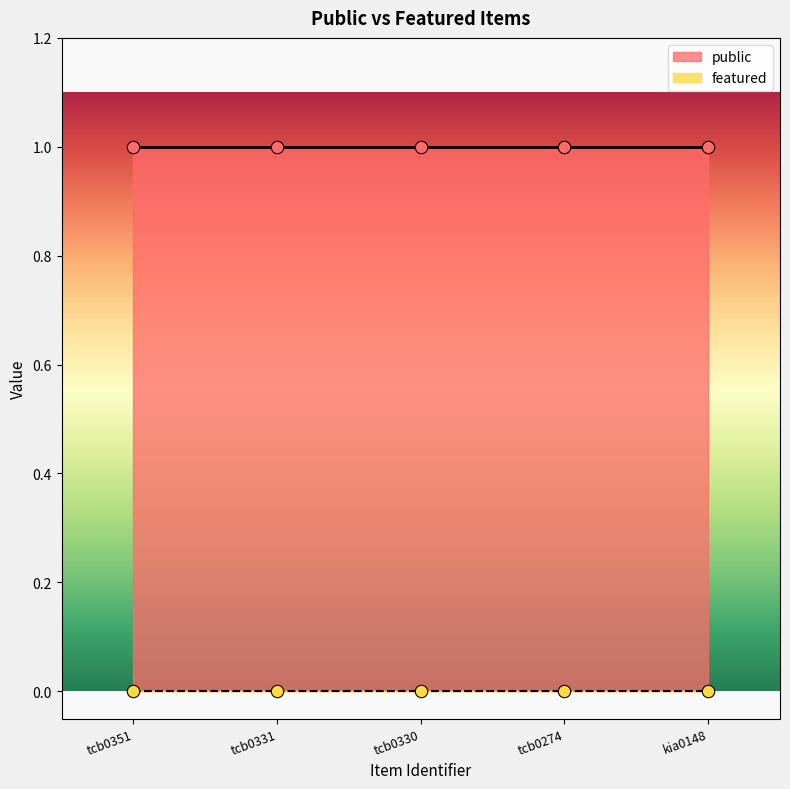

Which series contains the highest Y value?

public